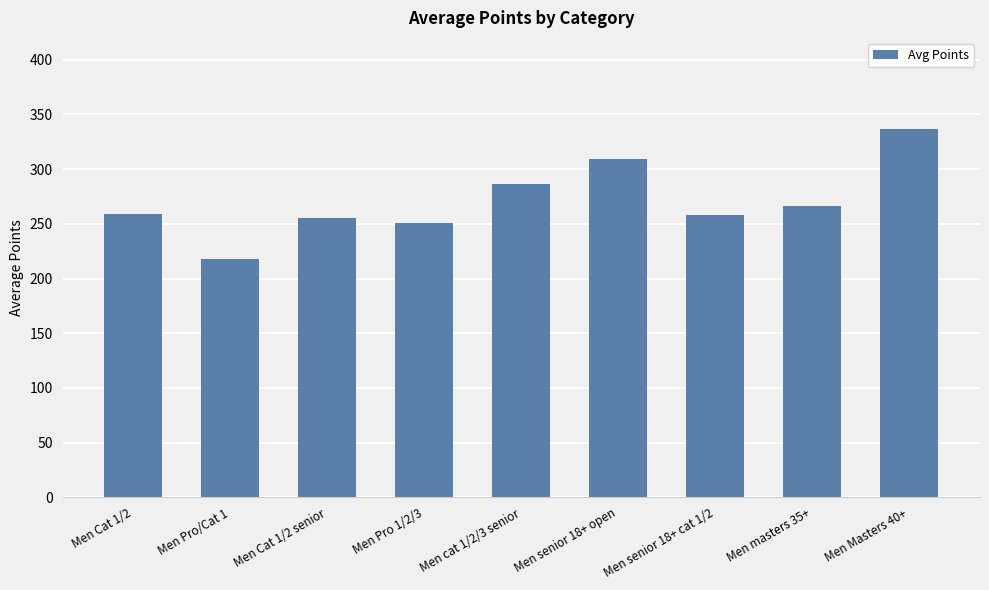

The value at Men senior 18+ cat 1/2 is 258.4. True or false?

True